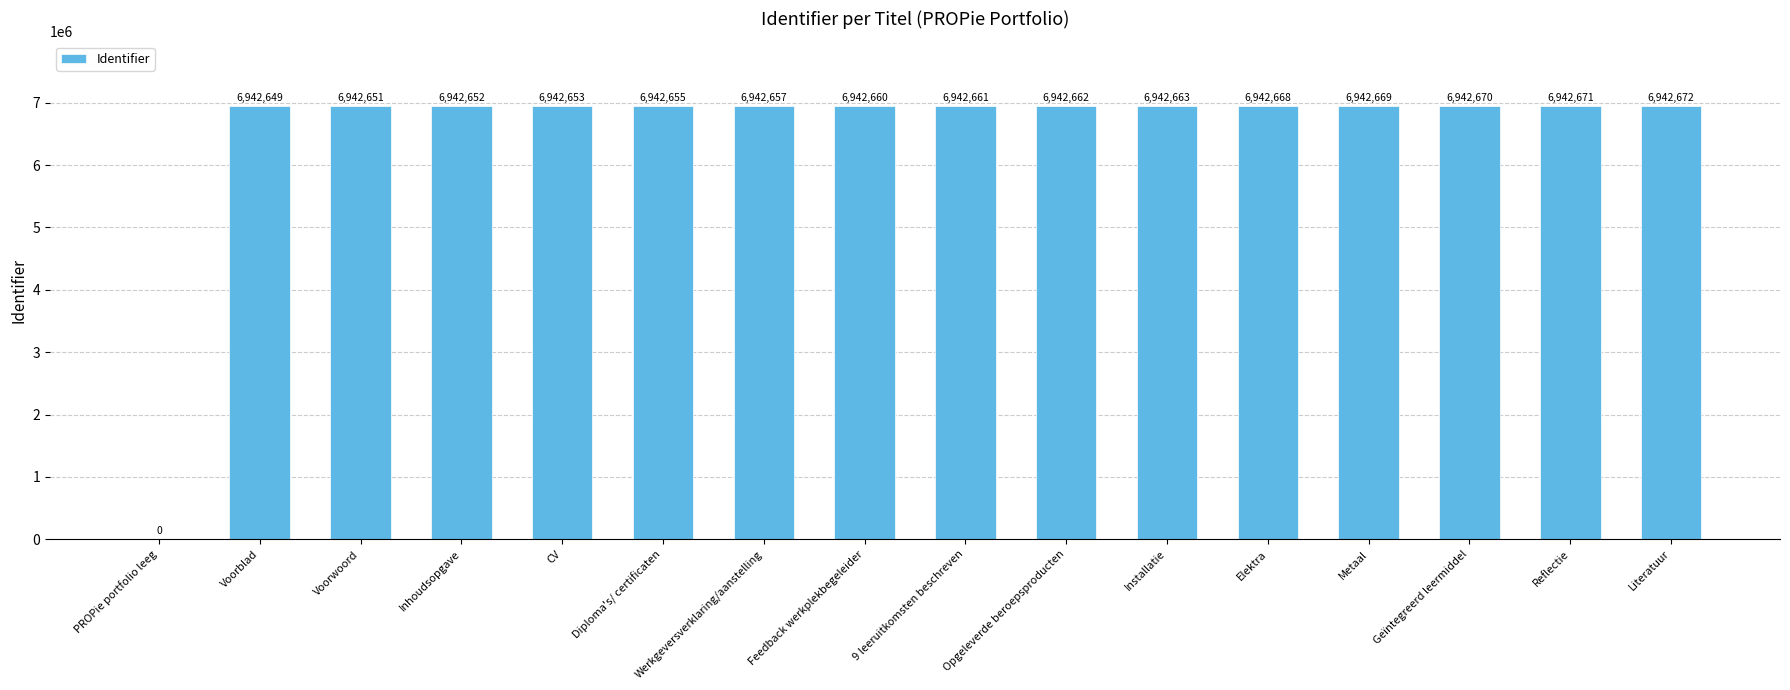

What is the sum of all values?

104139913